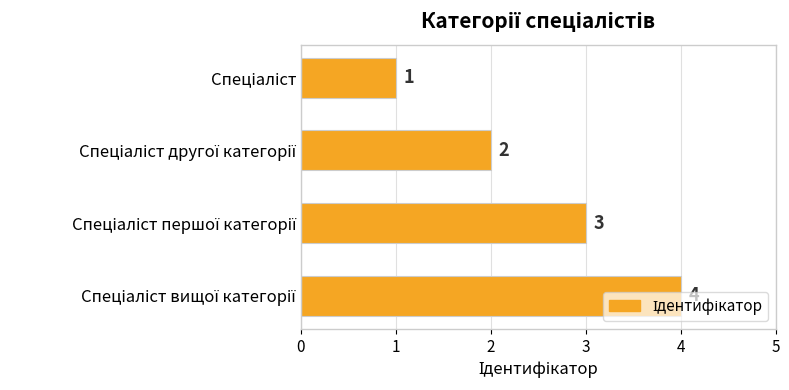

What is the greatest value displayed?

4